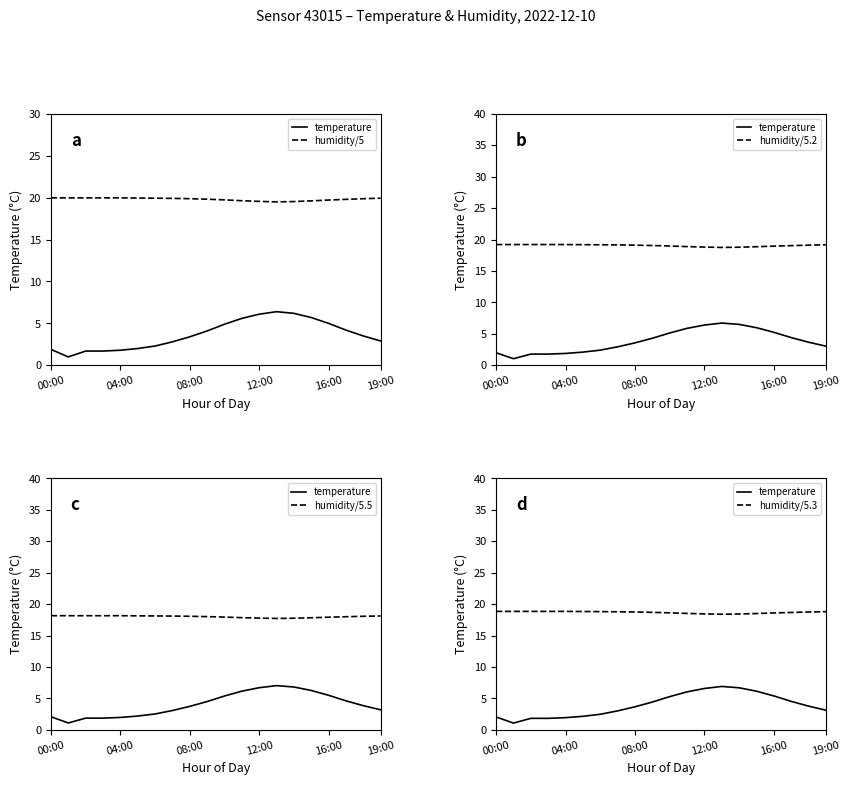

What position from the right is 7?

13